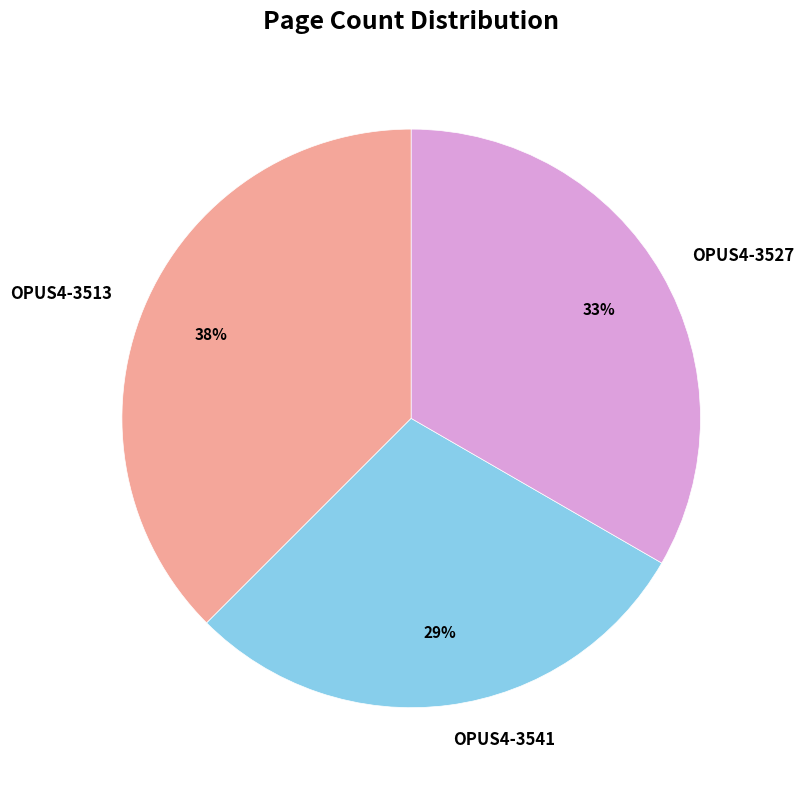

To the nearest percent, what is the combined percentage of OPUS4-3541 and OPUS4-3513?

67%